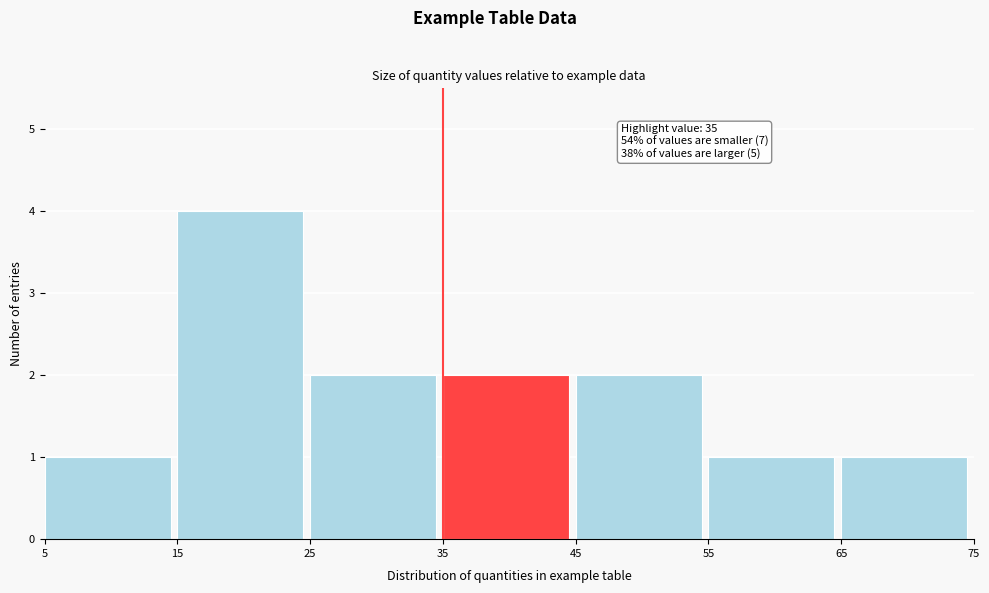

Which range on the x-axis has the tallest bar?

15 to 25